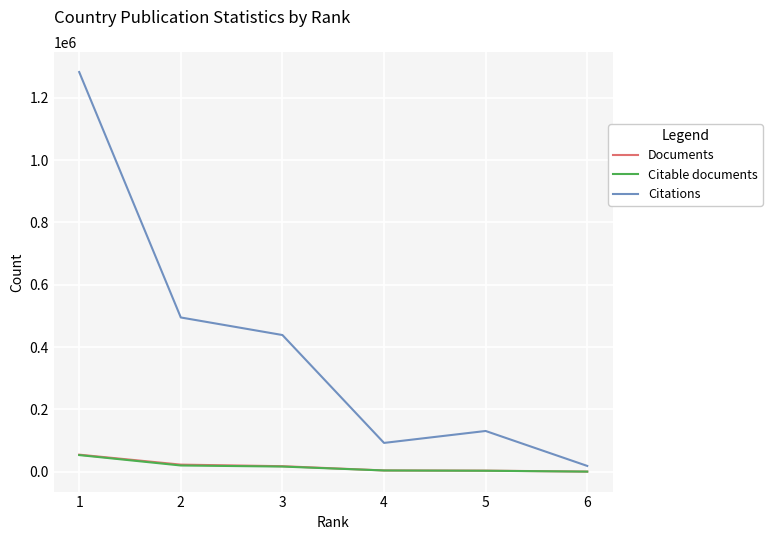

Read the Citations value at 1, to the nearest 10.

1282370